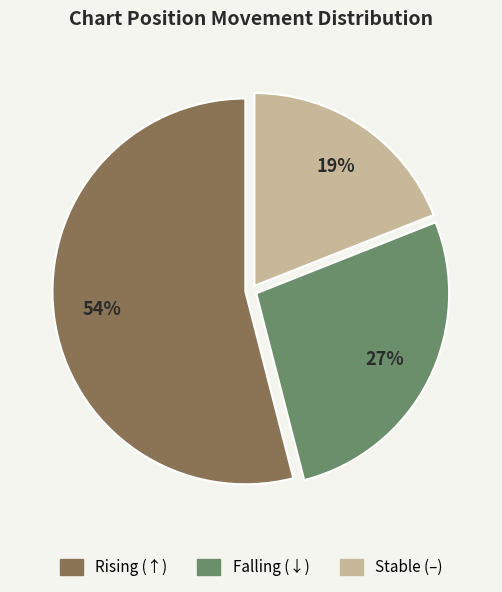

What is the largest slice in the pie chart?

Rising (↑)